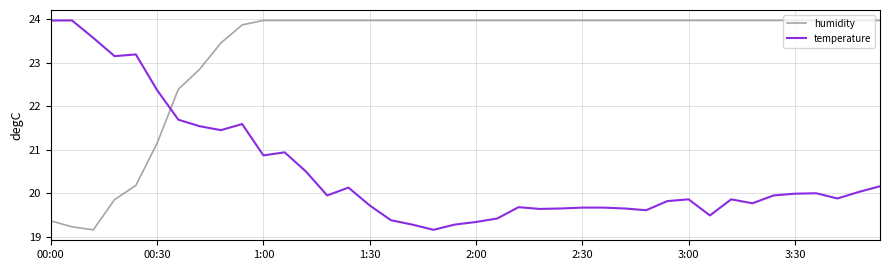

True or false: temperature and humidity cross at least once.

True